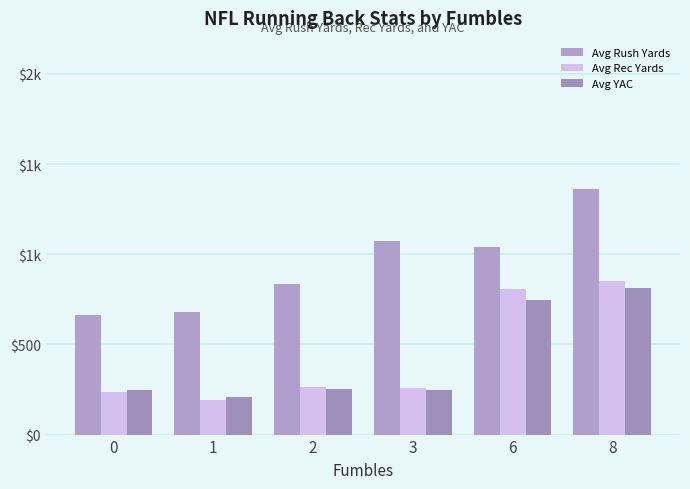

What are all the series names shown in the legend?

Avg Rush Yards, Avg Rec Yards, Avg YAC